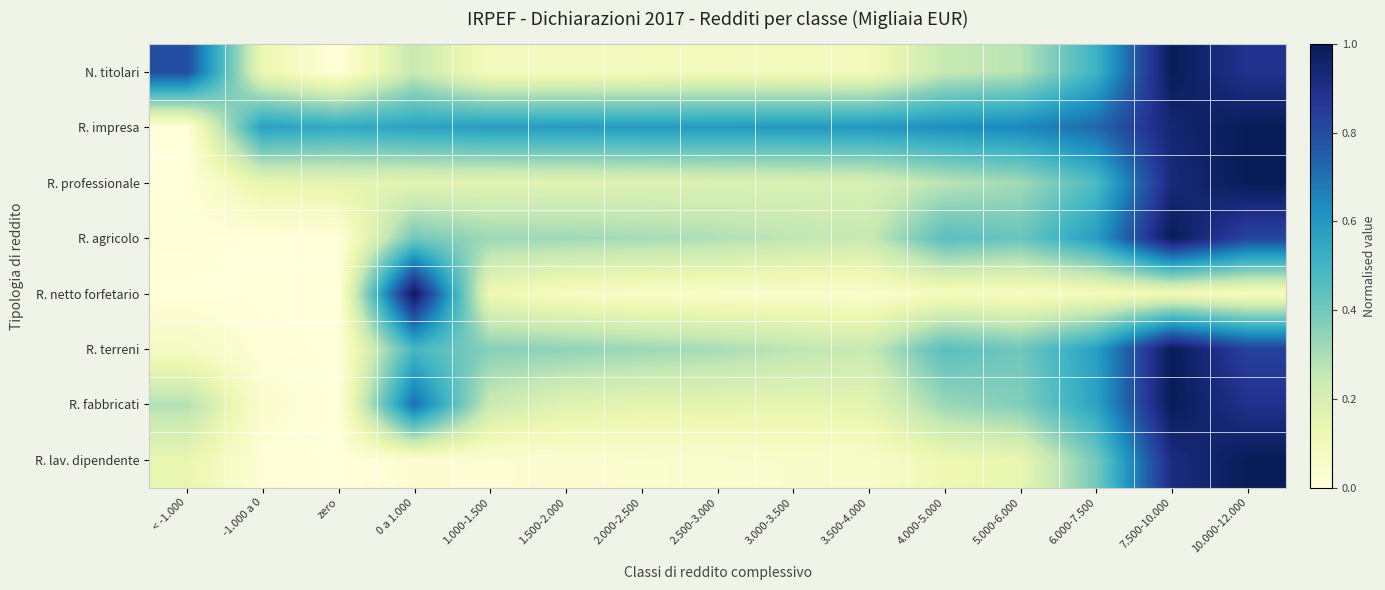

What is the difference between the highest and lowest values at 10.000-12.000?

0.9